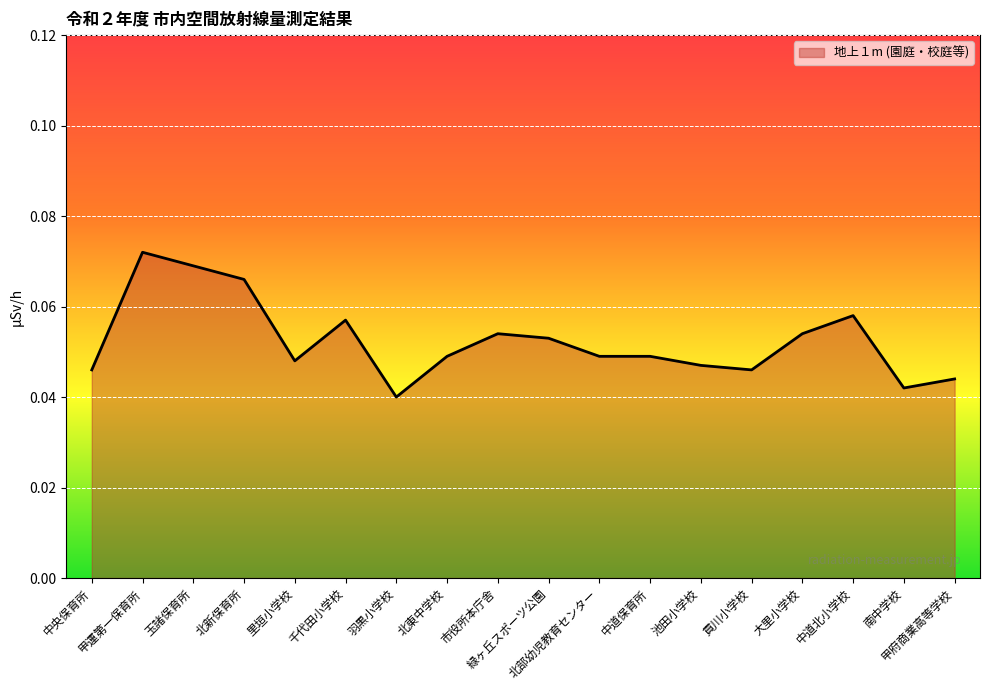

List the labels in order of value, largest first.

甲運第一保育所, 玉諸保育所, 北新保育所, 中道北小学校, 千代田小学校, 市役所本庁舎, 大里小学校, 緑ヶ丘スポーツ公園, 北東中学校, 北部幼児教育センター, 中道保育所, 里垣小学校, 池田小学校, 中央保育所, 貢川小学校, 甲府商業高等学校, 南中学校, 羽黒小学校